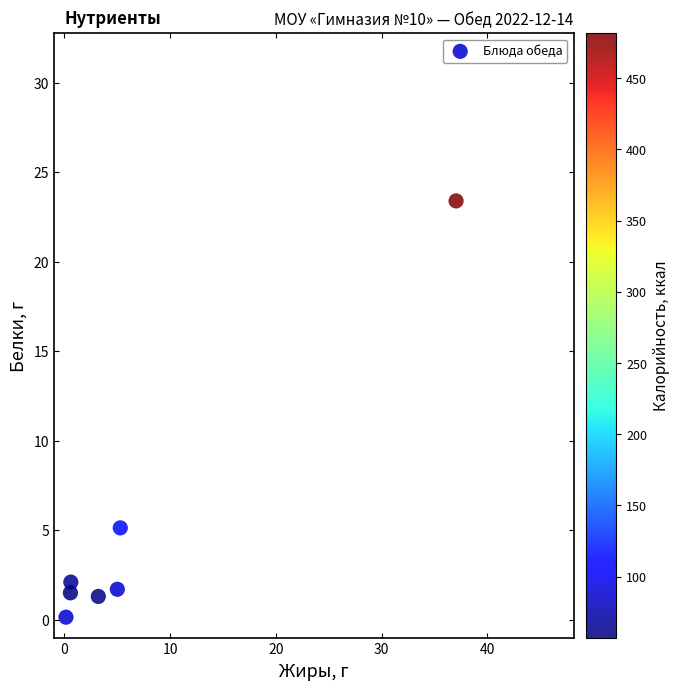

What Y value in the scatter plot is closest to 11?

5.1